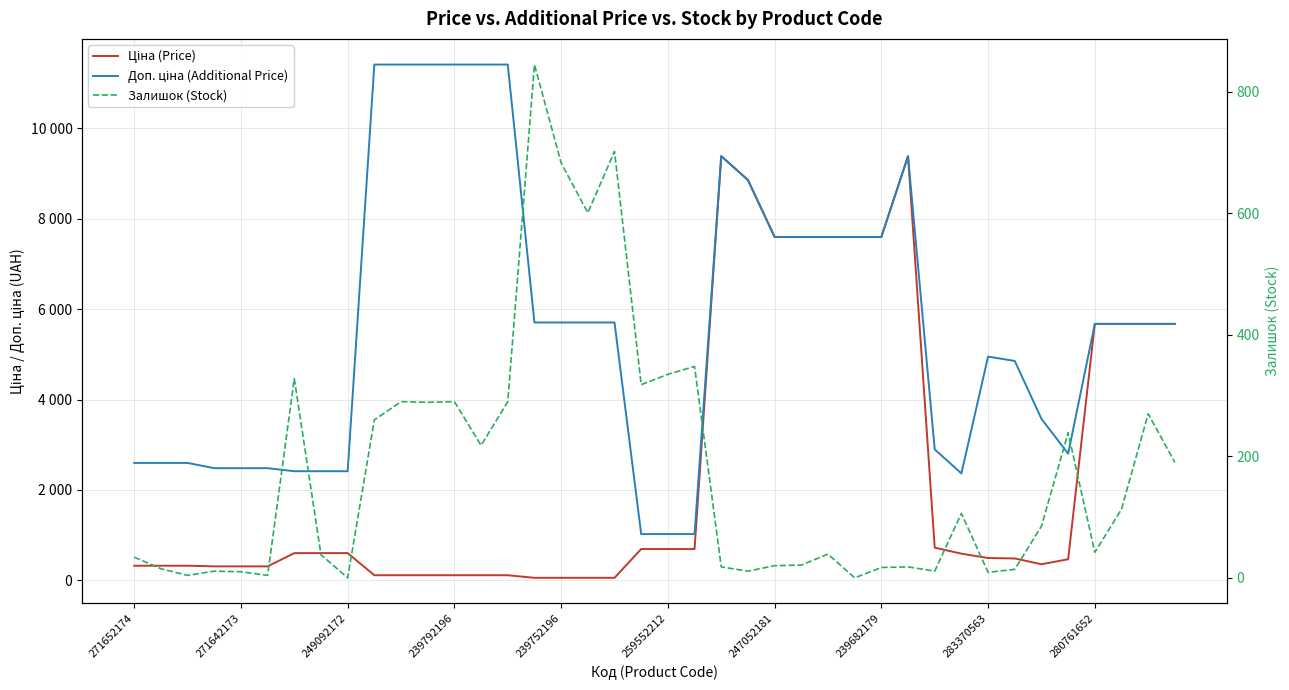

What is the value of the Доп. ціна (Additional Price) point at the 20th from the left?

1024.6